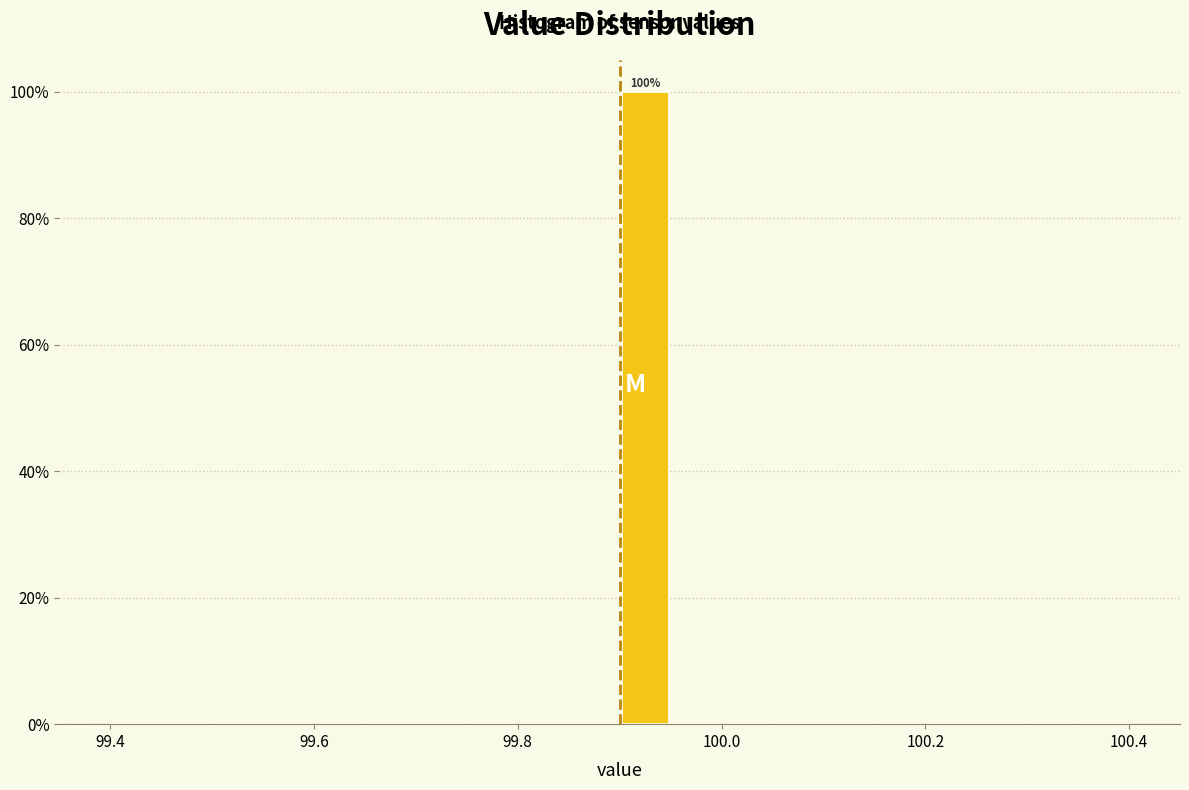

Around what value on the x-axis is the tallest bar? Give the approximate position of its centre, as read against the axis.

99.92